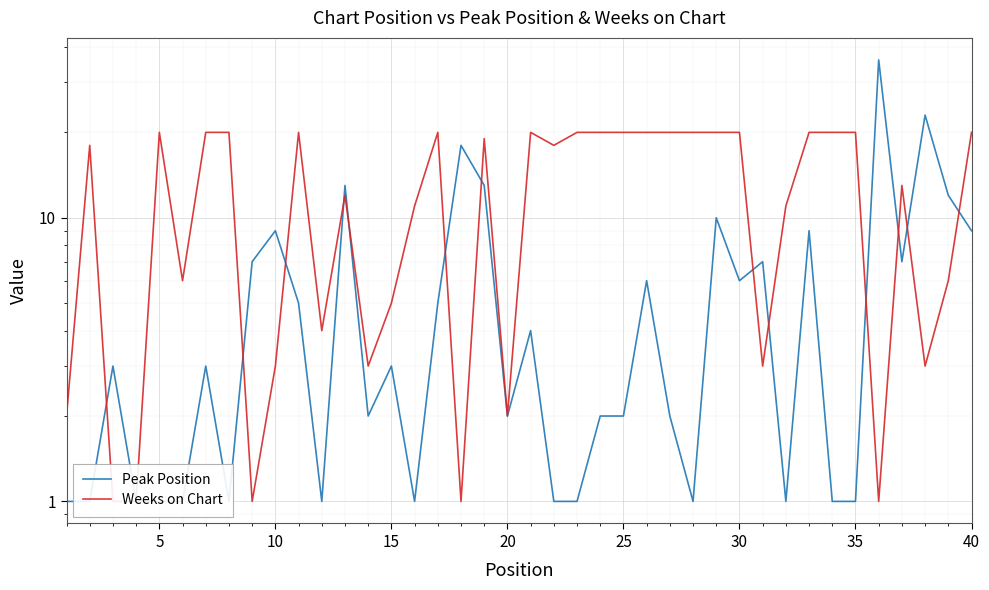

How many lines are shown in the chart?

2